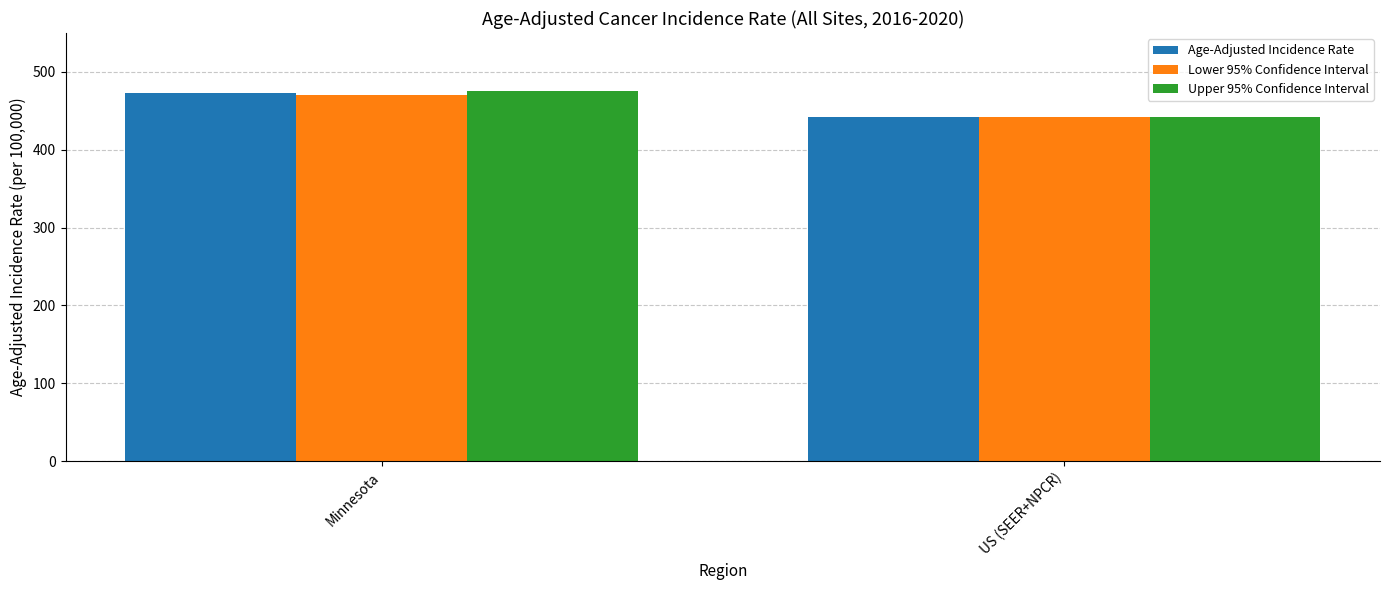

What is the sum of all Age-Adjusted Incidence Rate values?

915.6